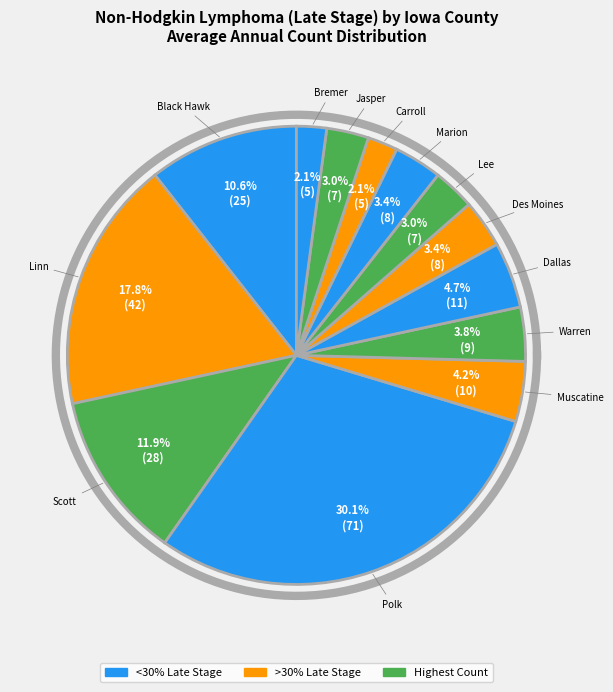

Rank the categories by value from highest to lowest.

Polk, Linn, Scott, Black Hawk, Dallas, Muscatine, Warren, Des Moines, Marion, Lee, Jasper, Carroll, Bremer